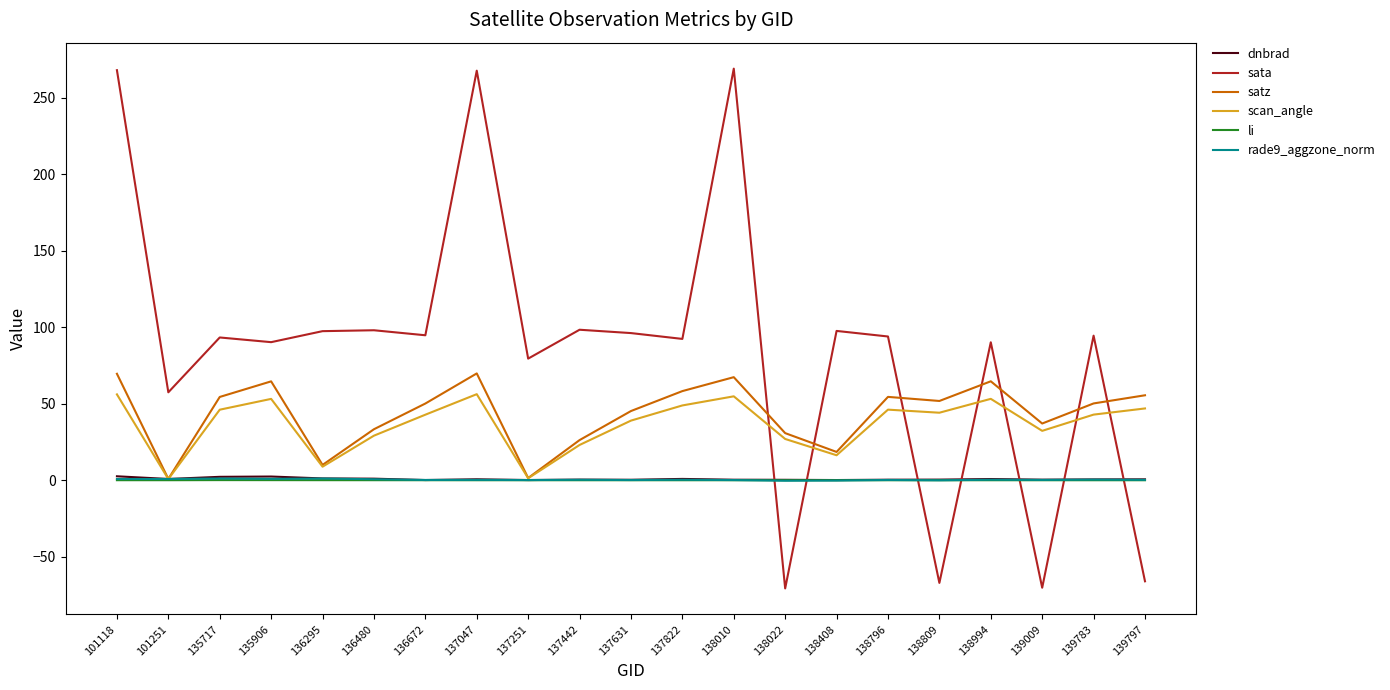

What are all the series names shown in the legend?

dnbrad, sata, satz, scan_angle, li, rade9_aggzone_norm